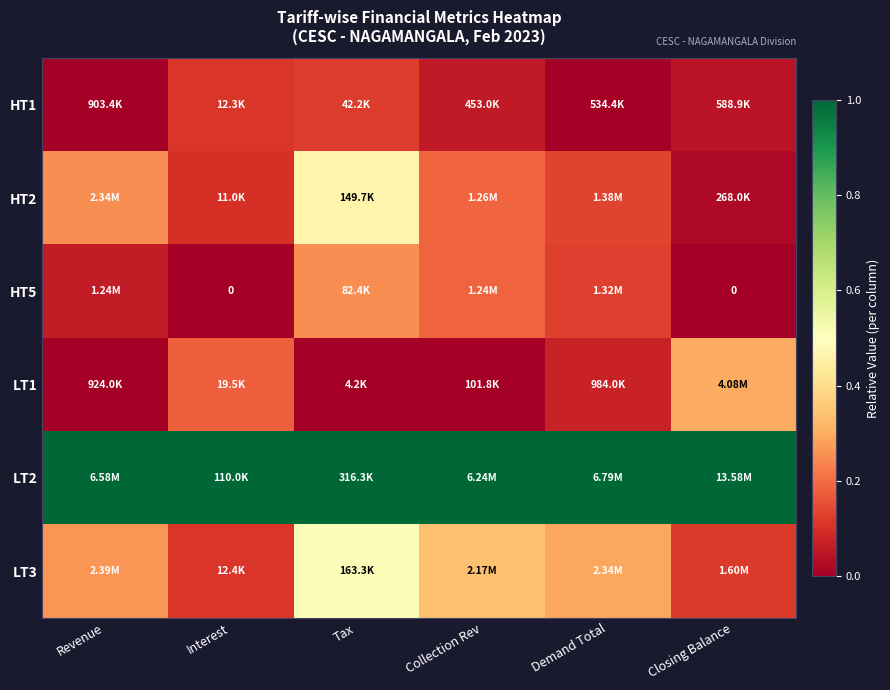

The HT1 series shows 0.0 at Closing Balance. True or false?

True